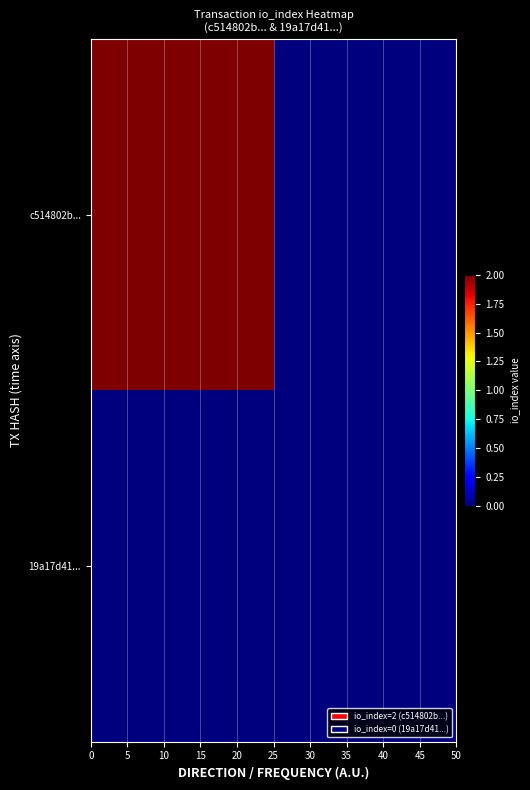

Reading right to left, list all the values displayed in this chart.

c514802be5a6e0ca73e5e8a8caa56b7c9bc6015: 1=0	-1=2
19a17d41f531061285a9b18bbde8d224b5a30fb: 1=0	-1=0